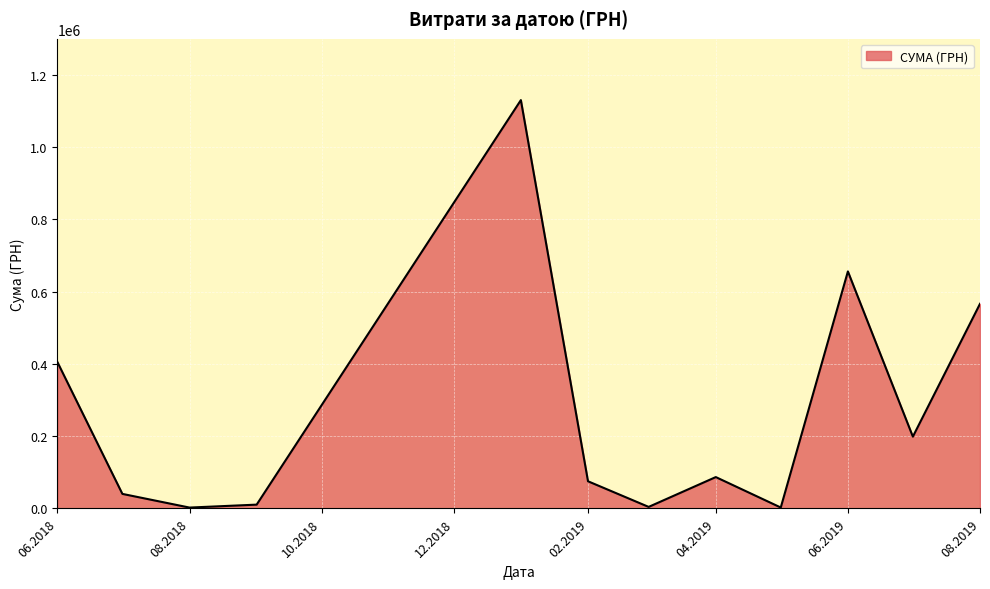

What is the sum of all values?

3178587.2